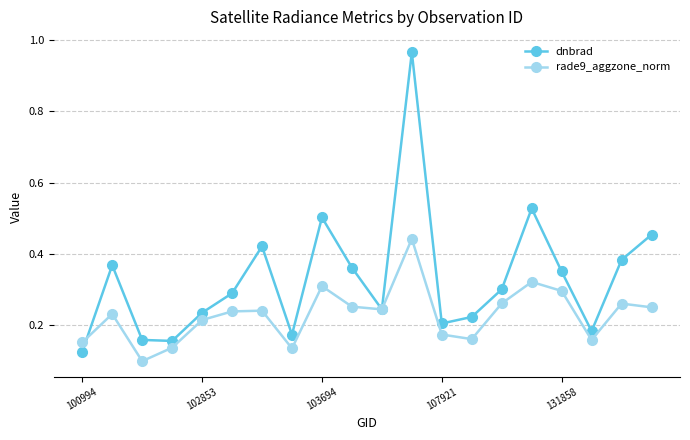

List the series in order of their overall mean, lowest first.

rade9_aggzone_norm, dnbrad